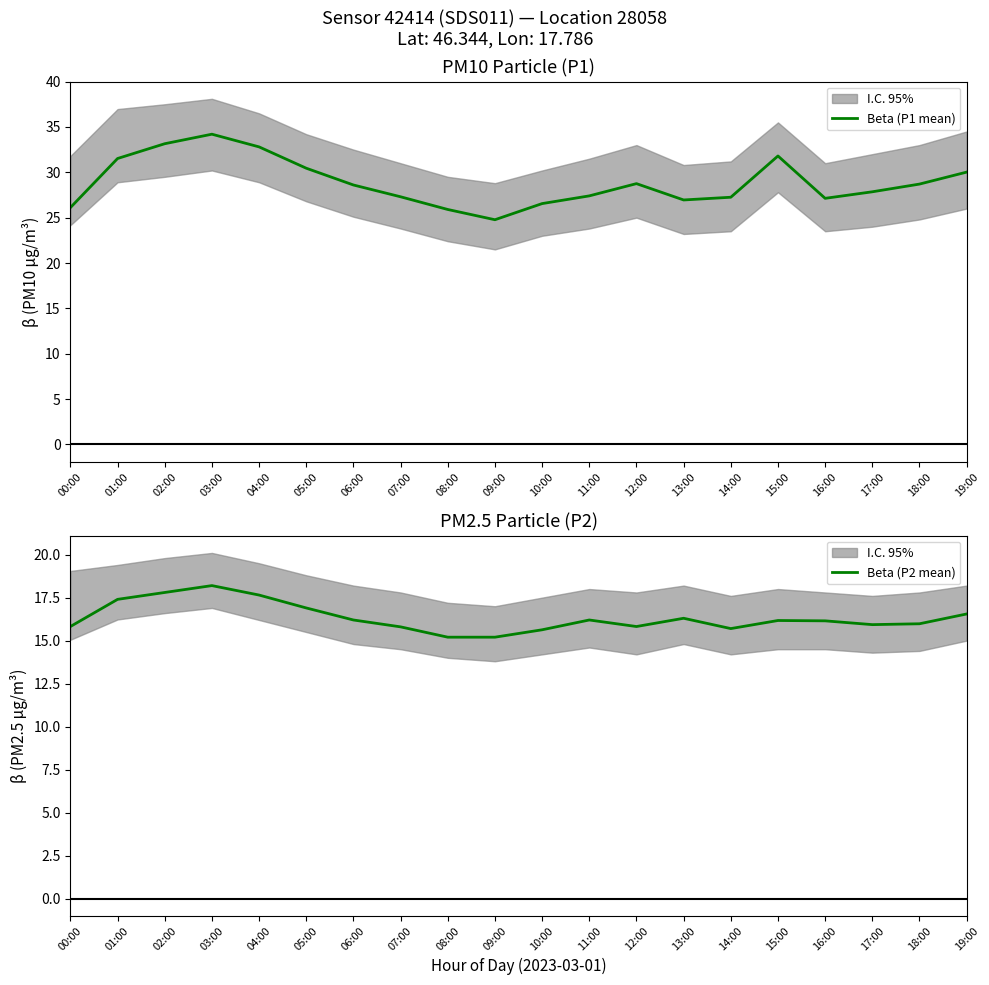

Reading left to right, what are all the values shown in this chart?

Beta (P1 mean): 00:00=26.1	01:00=31.5	02:00=33.1	03:00=34.2	04:00=32.8	05:00=30.4	06:00=28.6	07:00=27.3	08:00=25.9	09:00=24.8	10:00=26.6	11:00=27.4	12:00=28.8	13:00=26.9	14:00=27.2	15:00=31.8	16:00=27.1	17:00=27.9	18:00=28.7	19:00=30.0
Beta (P2 mean): 00:00=15.8	01:00=17.4	02:00=17.8	03:00=18.2	04:00=17.6	05:00=16.9	06:00=16.2	07:00=15.8	08:00=15.2	09:00=15.2	10:00=15.6	11:00=16.2	12:00=15.8	13:00=16.3	14:00=15.7	15:00=16.2	16:00=16.1	17:00=15.9	18:00=16.0	19:00=16.6